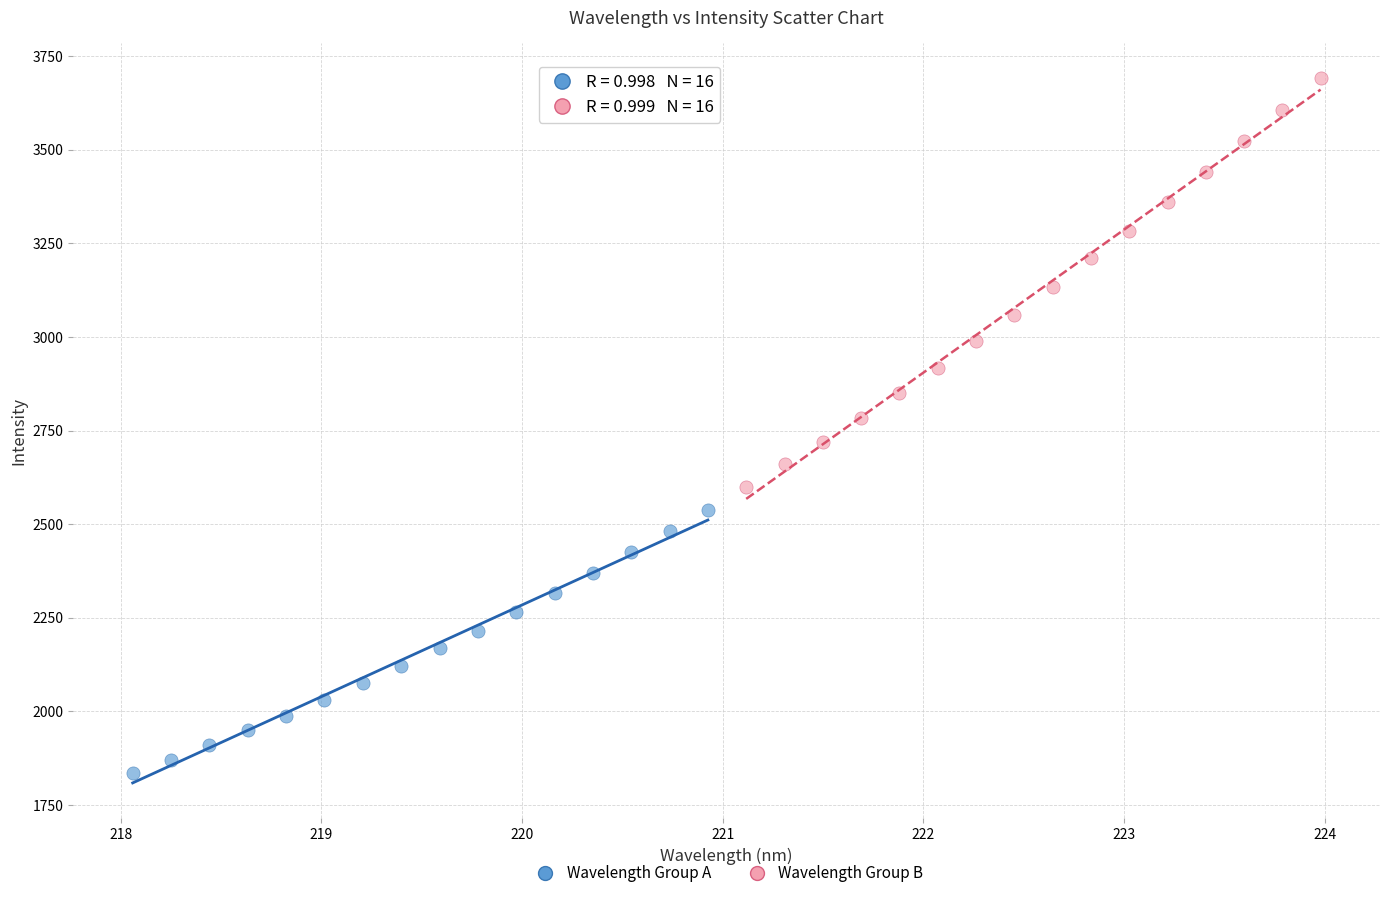

Which series has the widest spread of Y values?

Wavelength Group B